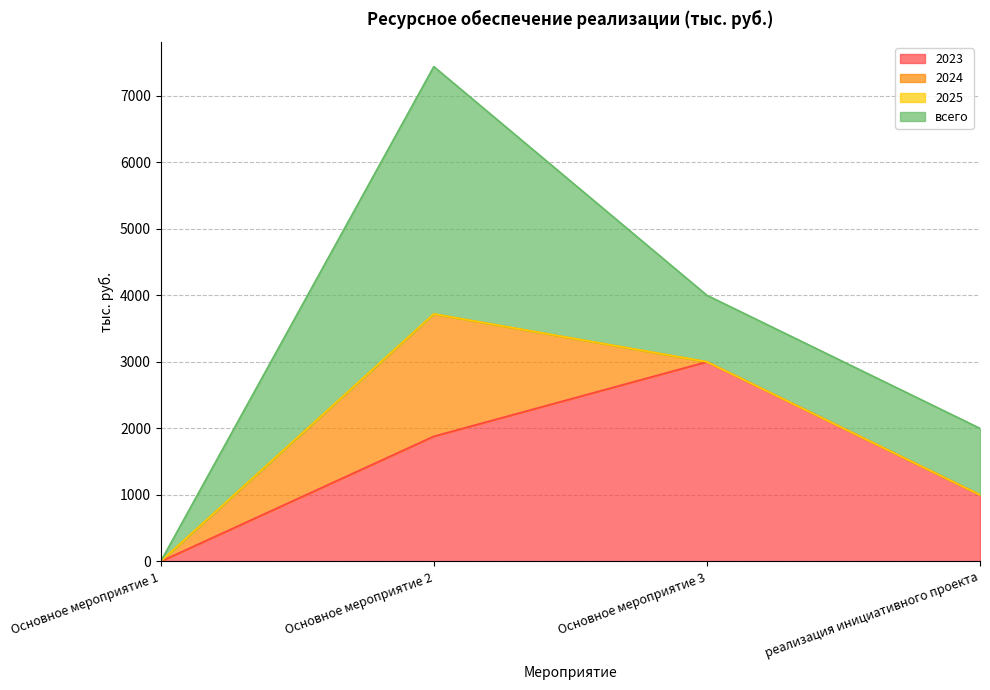

What is the total value across all series at реализация инициативного проекта?

2000.0